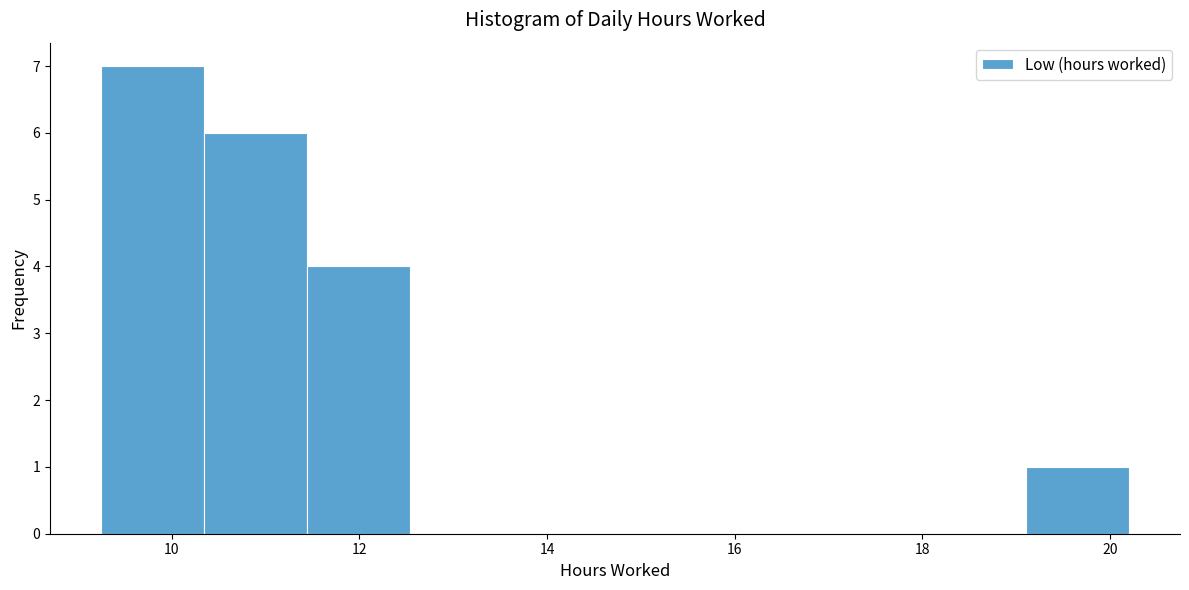

How tall is the bar that spans 11.4 to 12.6 on the x-axis? Neither the bar edges nor the heights are printed on the chart, so give them approximately, as read against the axes.

4